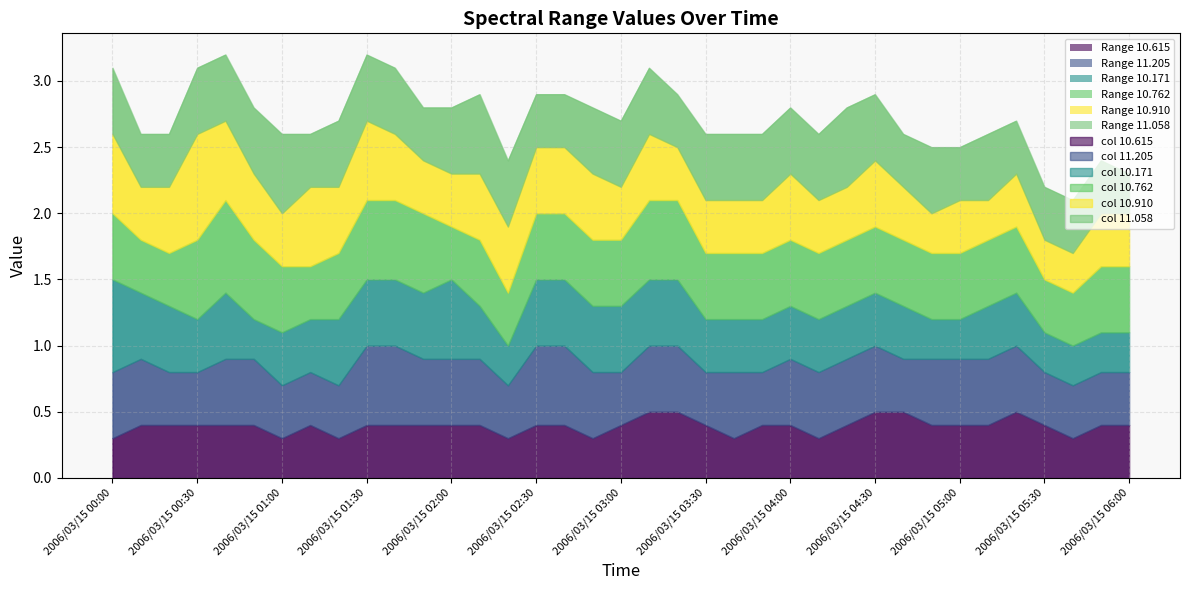

What is the highest value of the 10.615 series?

0.5